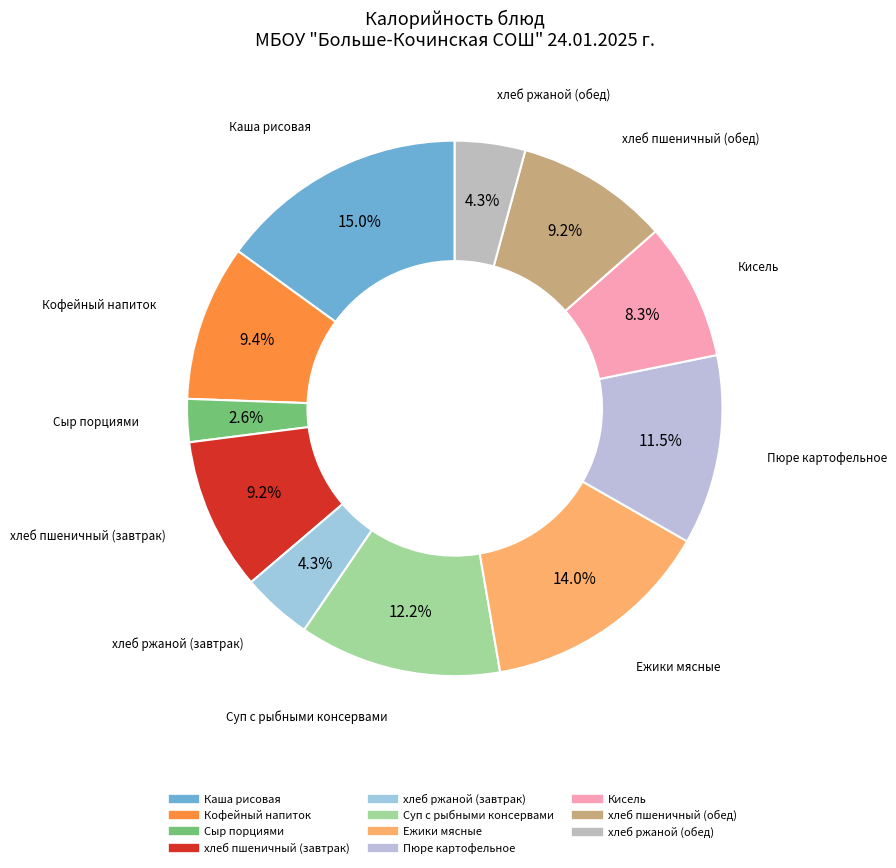

Which category has the smallest portion of the pie?

Сыр порциями